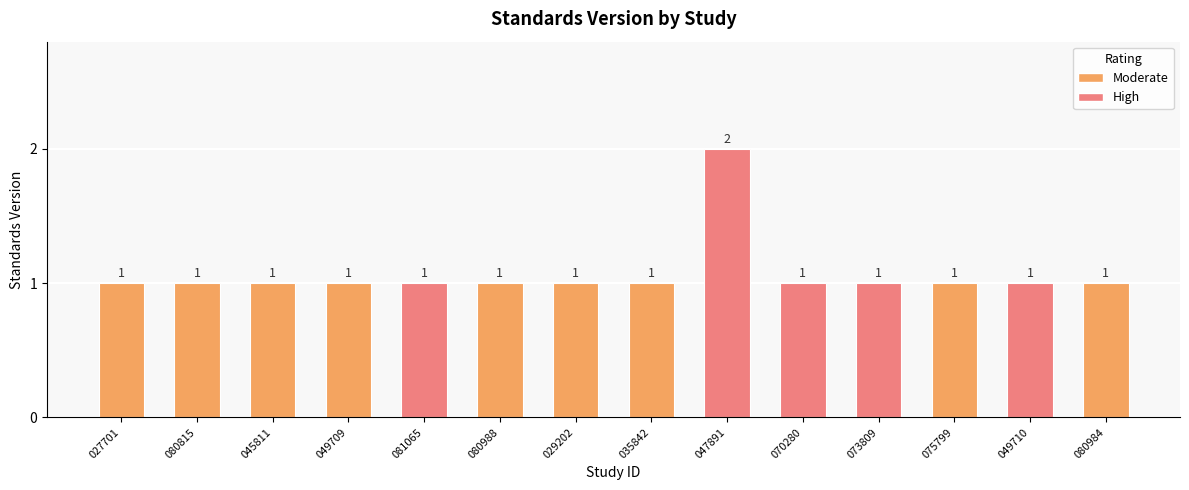

Which category has the highest value across all series?

047891